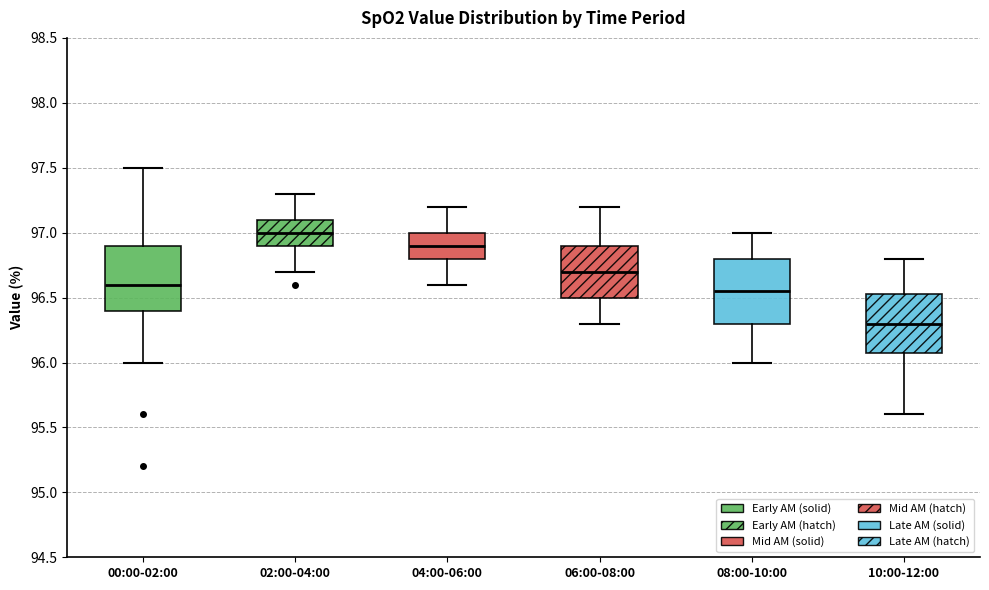

Reading left to right, transcribe this box plot: for each box, give where its median line is, the range the box spans, and where its two whiskers end, as read against the y-axis. The values are not printed on the chart, so give them approximately, as read against the axis.

00:00-02:00: median 96.60, box 96.40 to 96.90, whiskers 96.00 to 97.50
02:00-04:00: median 97.00, box 96.90 to 97.10, whiskers 96.70 to 97.30
04:00-06:00: median 96.90, box 96.80 to 97.00, whiskers 96.60 to 97.20
06:00-08:00: median 96.70, box 96.50 to 96.90, whiskers 96.30 to 97.20
08:00-10:00: median 96.55, box 96.30 to 96.80, whiskers 96.00 to 97.00
10:00-12:00: median 96.30, box 96.10 to 96.55, whiskers 95.60 to 96.80